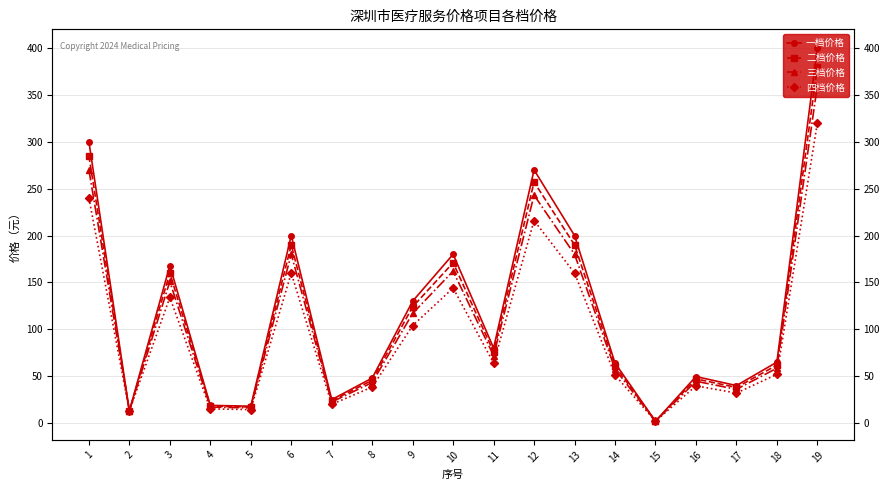

In 三档价格, how many points are lower than both neighbors (excluding endpoints)?

6